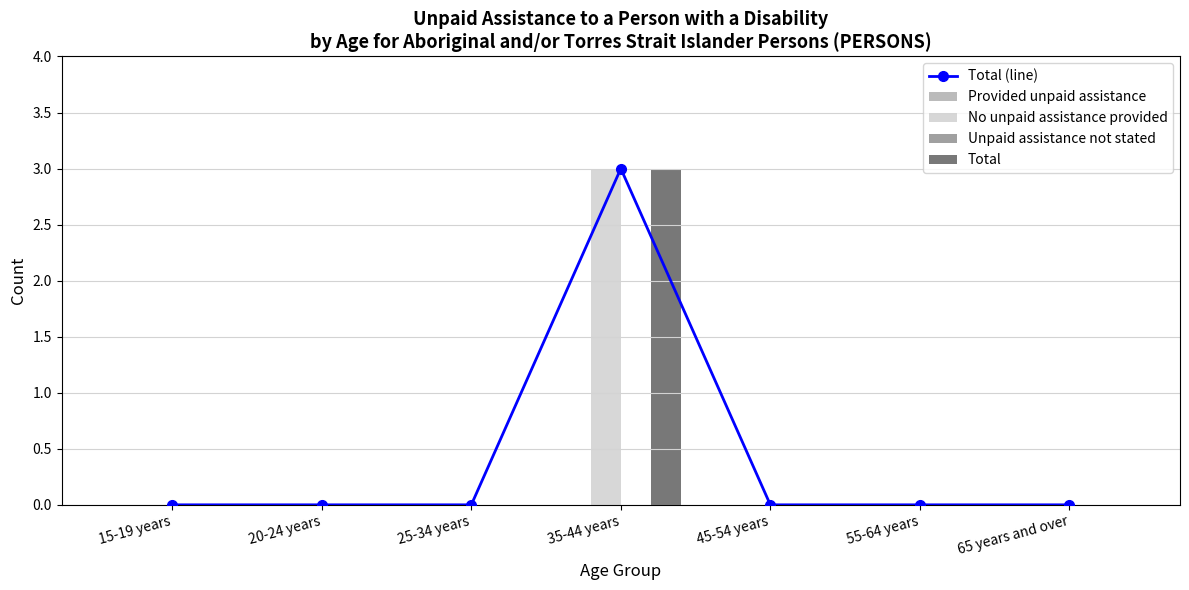

What is the sum of all Total values?

3